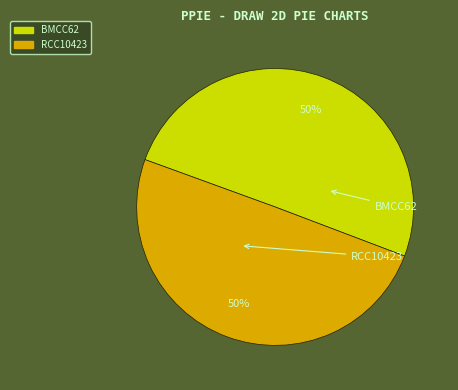

To the nearest percent, what is the combined percentage of RCC10423 and BMCC62?

100%